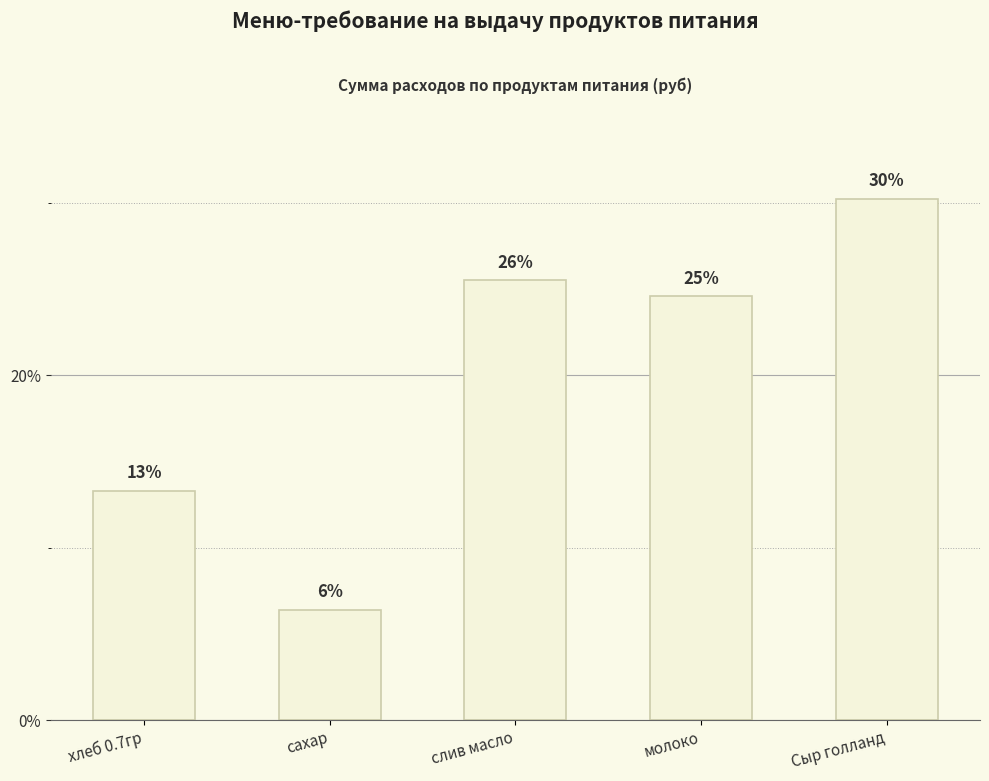

Are the bars horizontal?

No